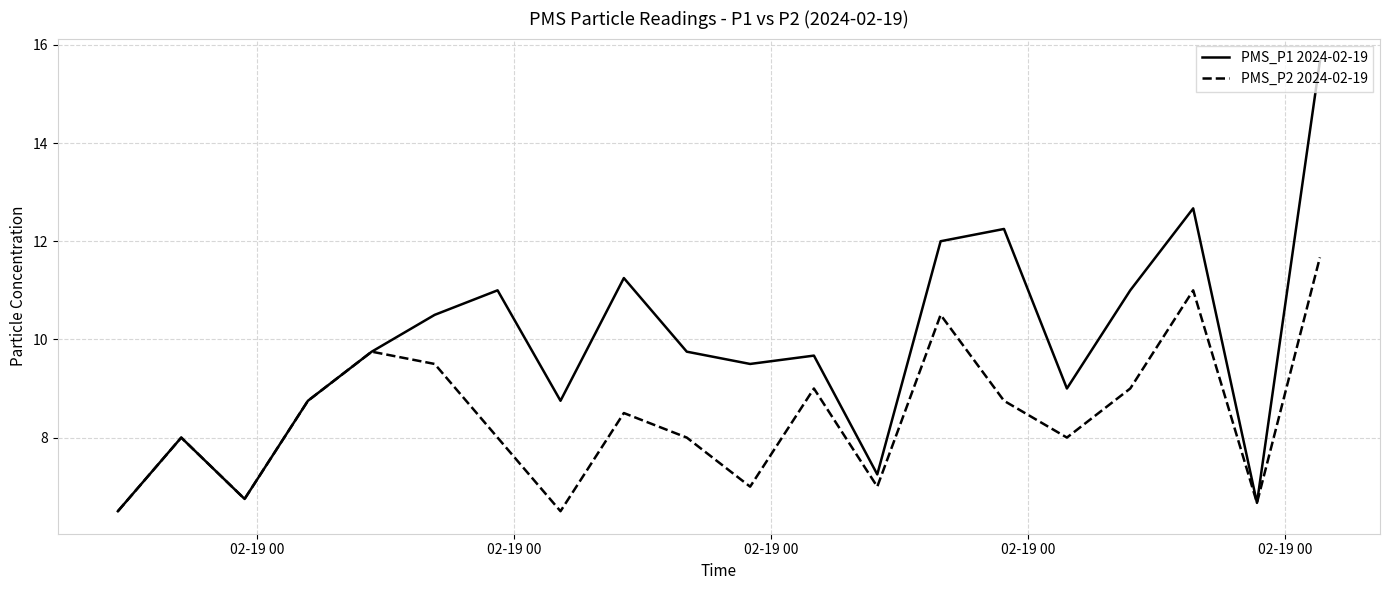

Which series has the largest total across all categories?

PMS_P1 2024-02-19